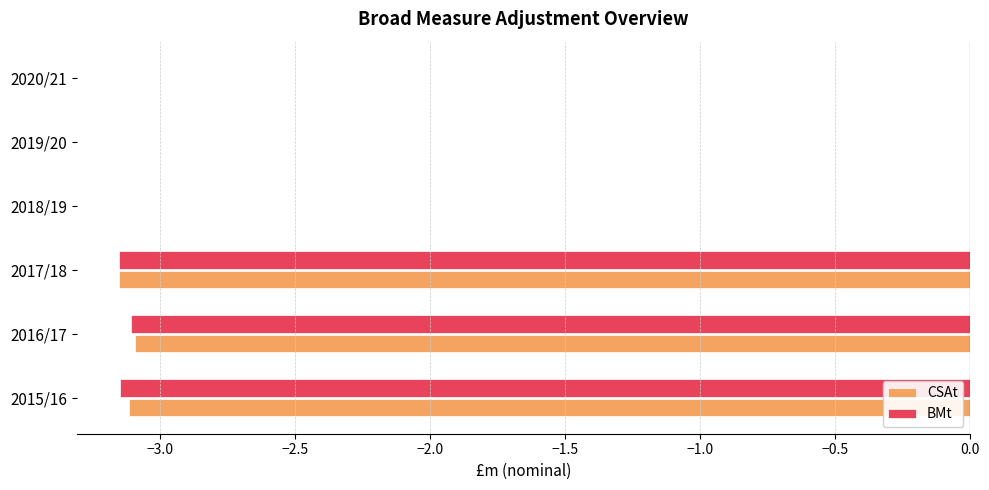

What is the sum of the BMt values at 2017/18 and 2015/16?

-6.3